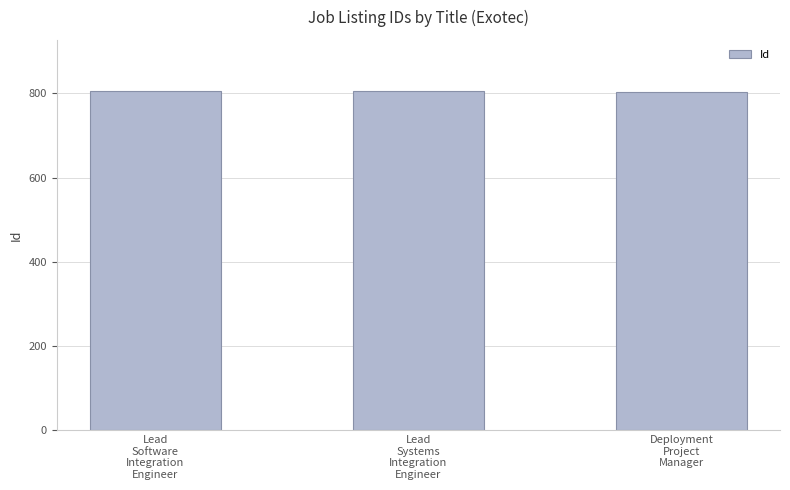

What is the value of the 1st bar from the left?

806